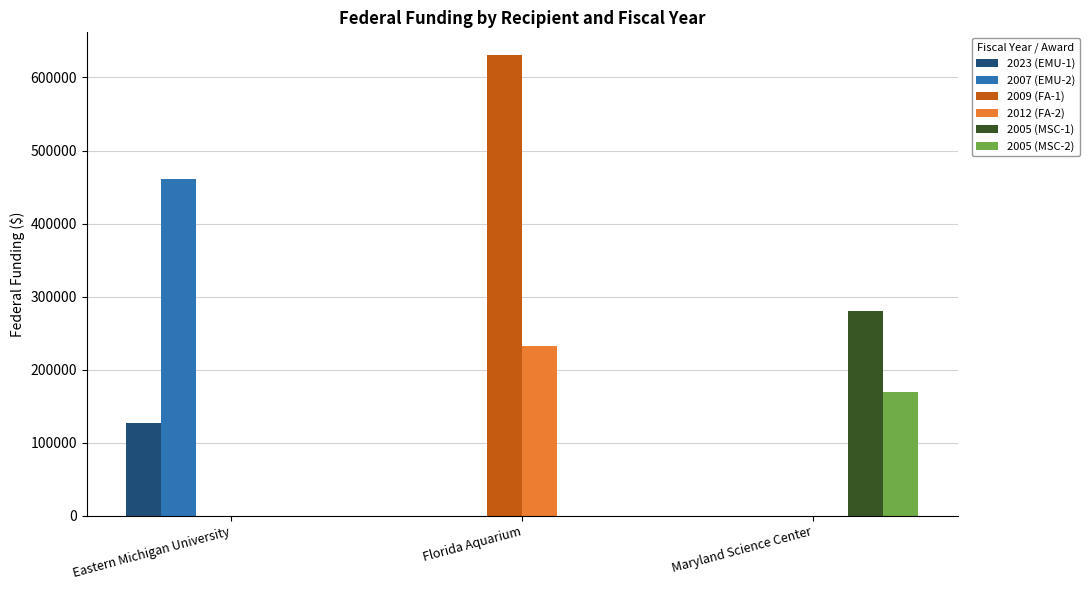

What is the total value across all series at Eastern Michigan University?

588562